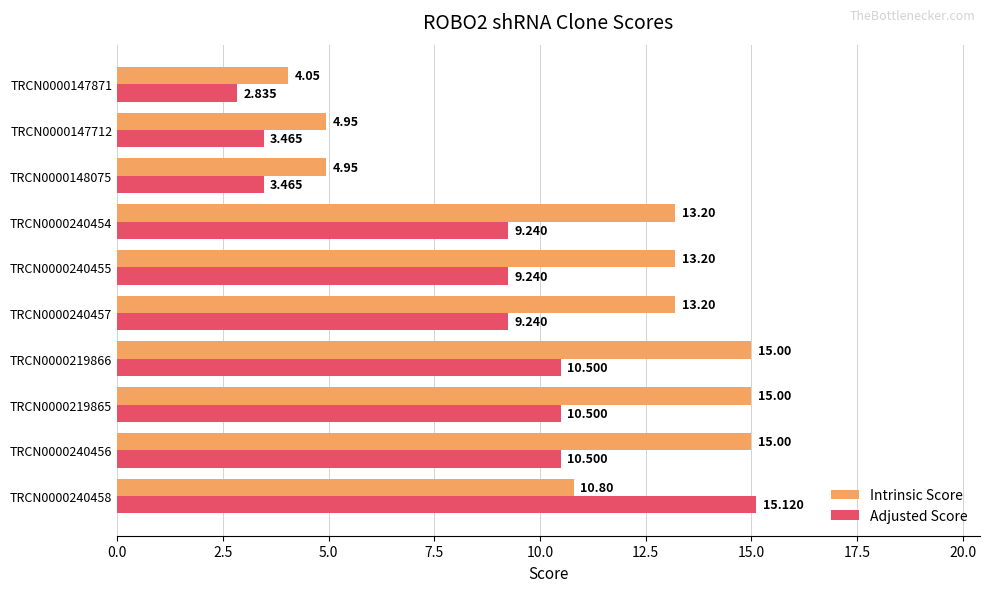

Which series has the largest total across all categories?

Intrinsic Score